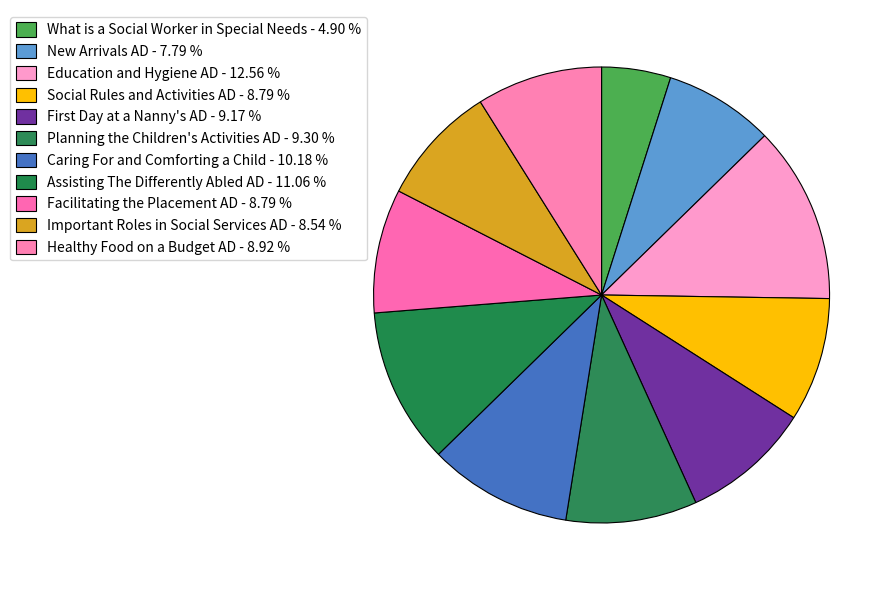

To the nearest percent, what portion does New Arrivals AD represent?

8%